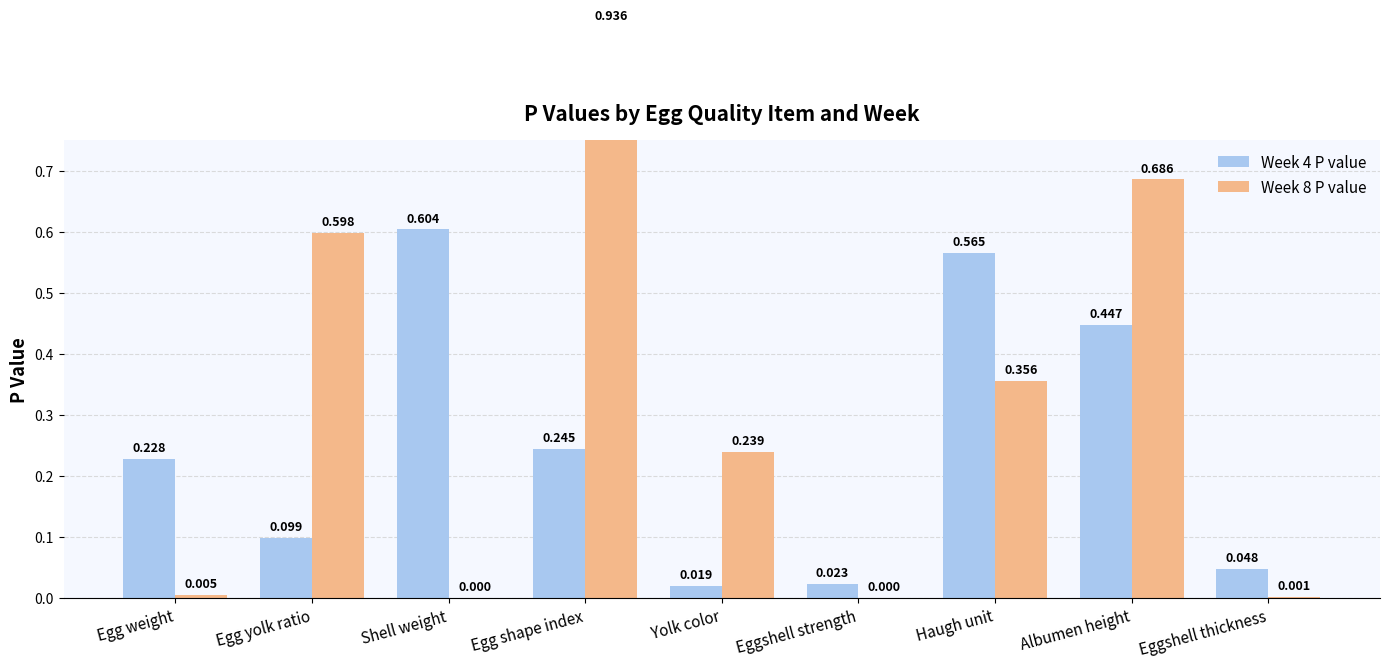

What is the difference between the maximum and minimum values in the Week 4 P value series?

0.6